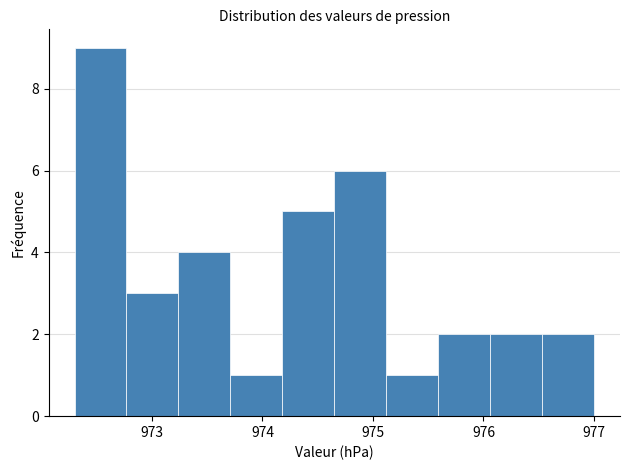

Reading left to right, list every bar in this chart as the range it spans on the x-axis followed by its height. Neither the bar edges nor the heights are printed on the chart, so give them approximately, as read against the axes.

972.30 to 972.77: 9
972.77 to 973.24: 3
973.24 to 973.71: 4
973.71 to 974.18: 1
974.18 to 974.65: 5
974.65 to 975.12: 6
975.12 to 975.59: 1
975.59 to 976.06: 2
976.06 to 976.53: 2
976.53 to 977.00: 2